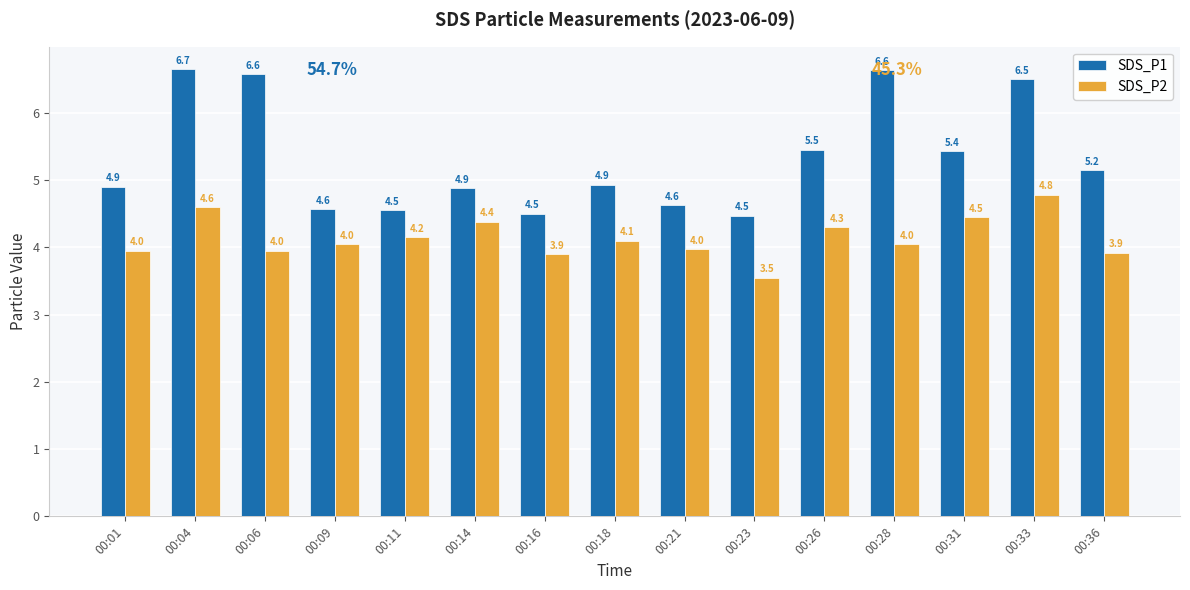

Which series has the largest range (max minus min)?

SDS_P1